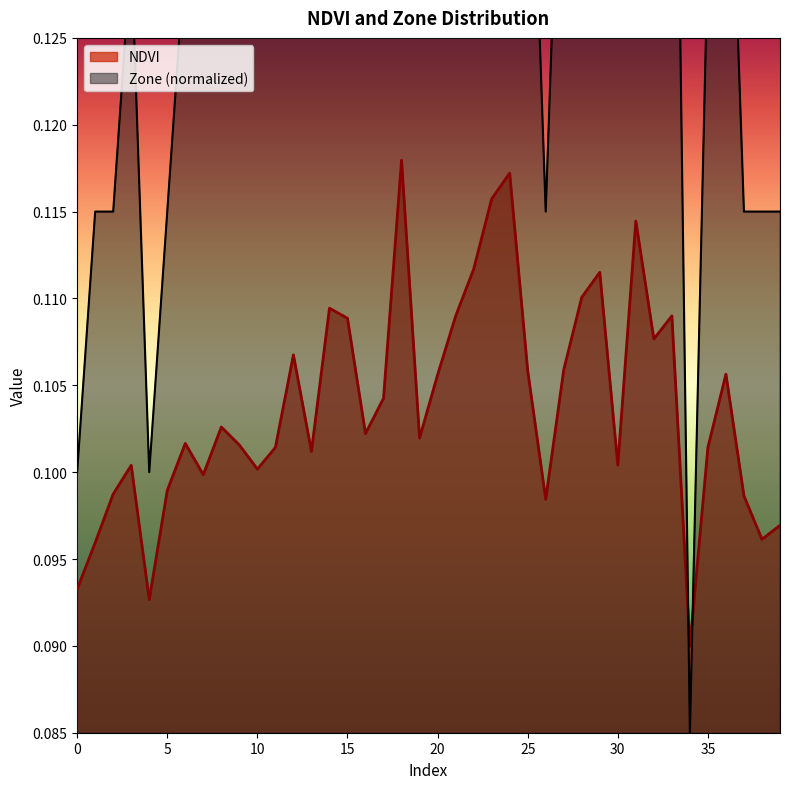

Which series has the largest total across all categories?

Zone